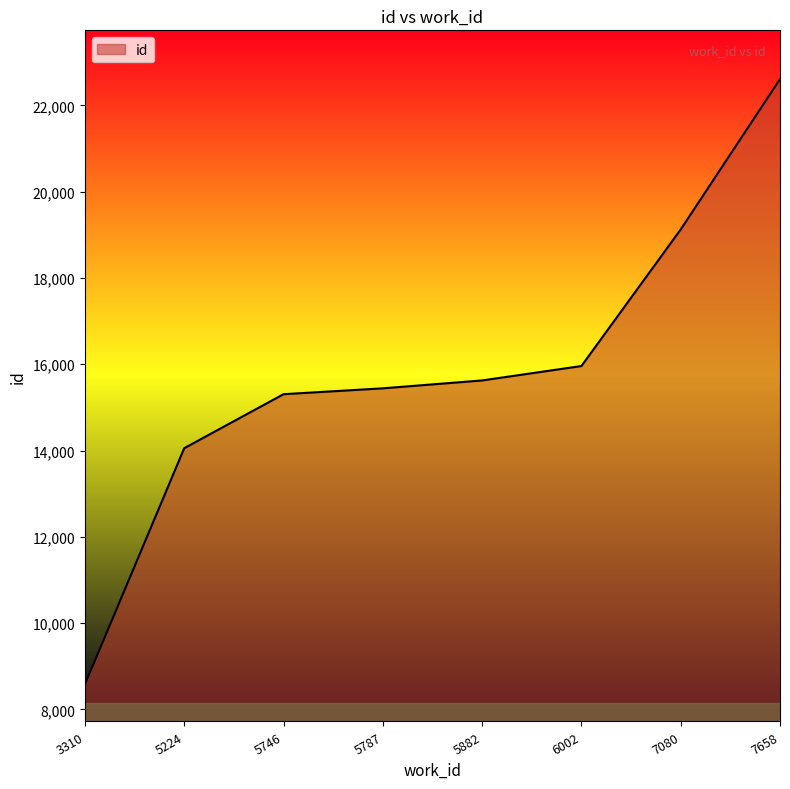

What is the difference between the maximum and second lowest values?

8557